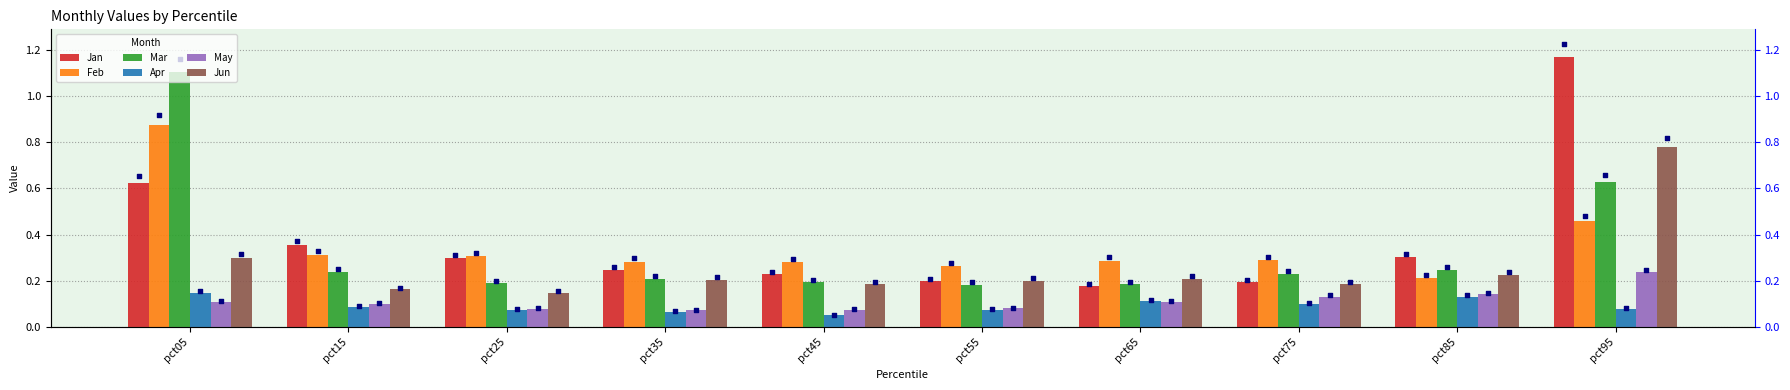

At which category is the sum across all series the highest?

pct95